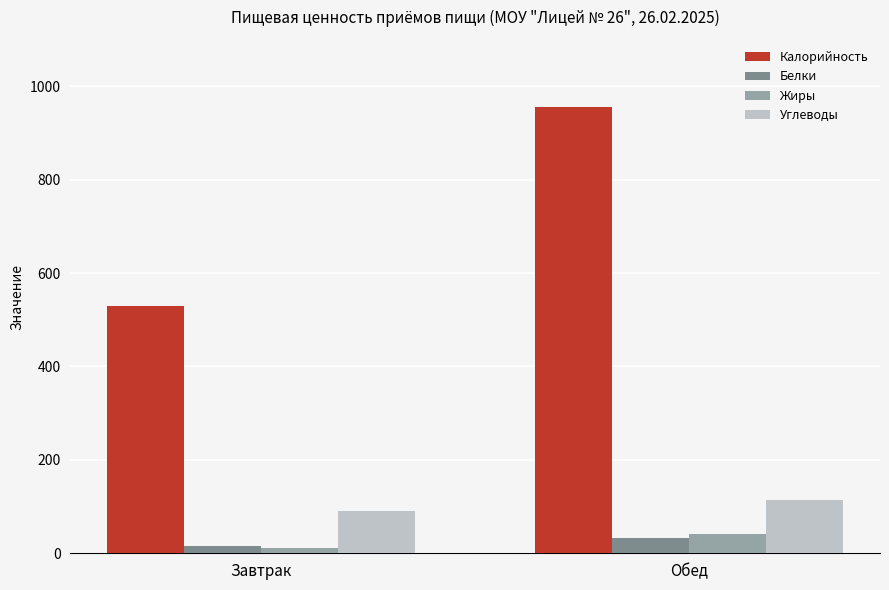

Which label corresponds to the smallest value in the chart?

Завтрак